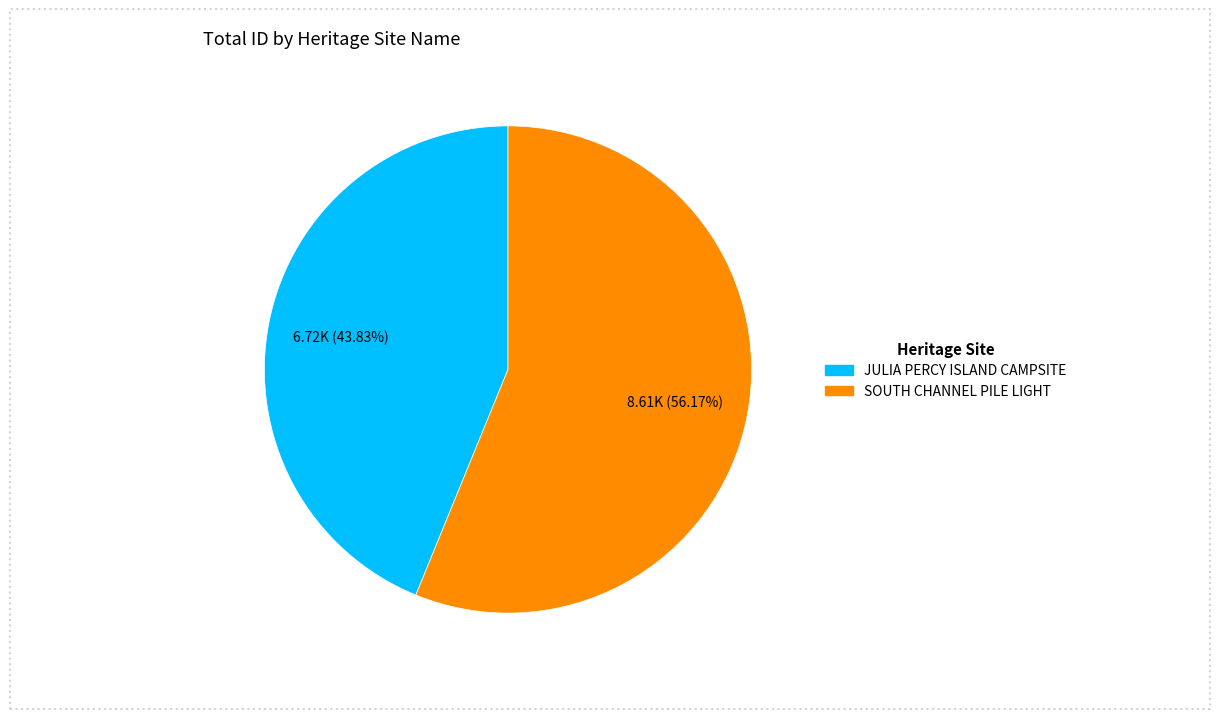

Do JULIA PERCY ISLAND CAMPSITE and SOUTH CHANNEL PILE LIGHT together represent more than half of the pie?

Yes